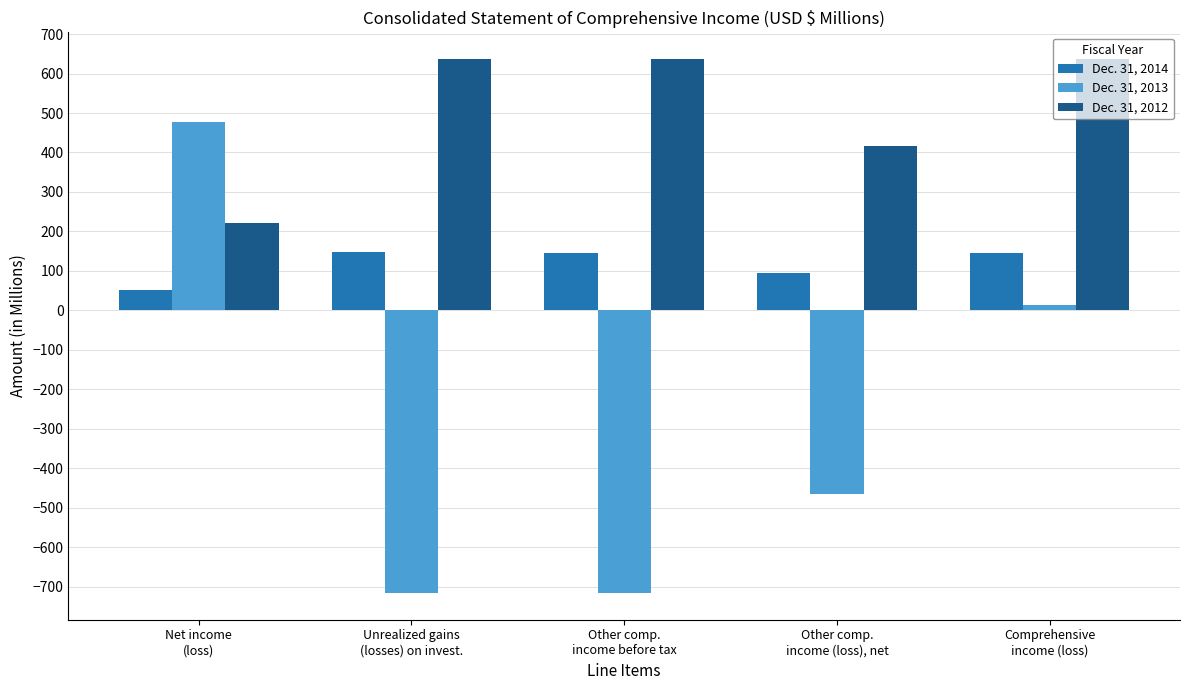

Rank the series at Other comp.
income (loss), net from highest to lowest value.

Dec. 31, 2012, Dec. 31, 2014, Dec. 31, 2013